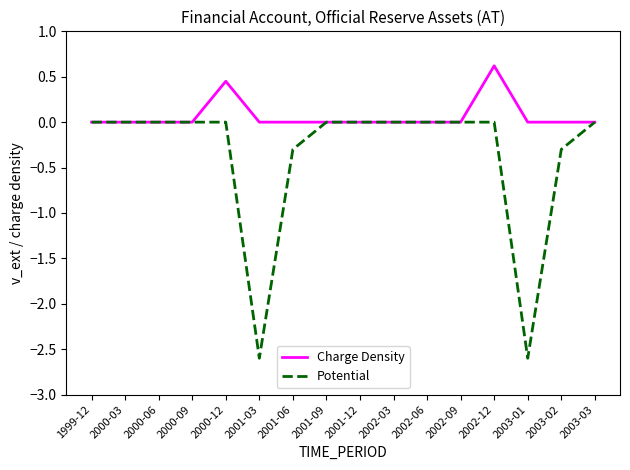

How many lines are shown in the chart?

2